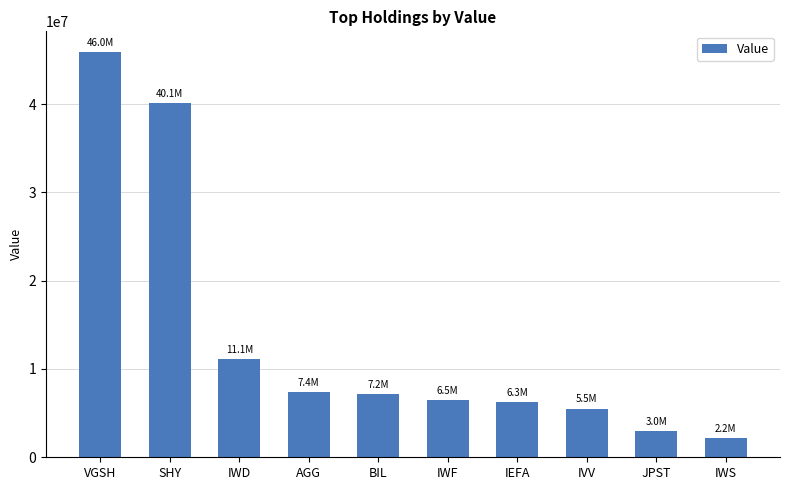

The chart shows a value of 7697512 at IVV. True or false?

False